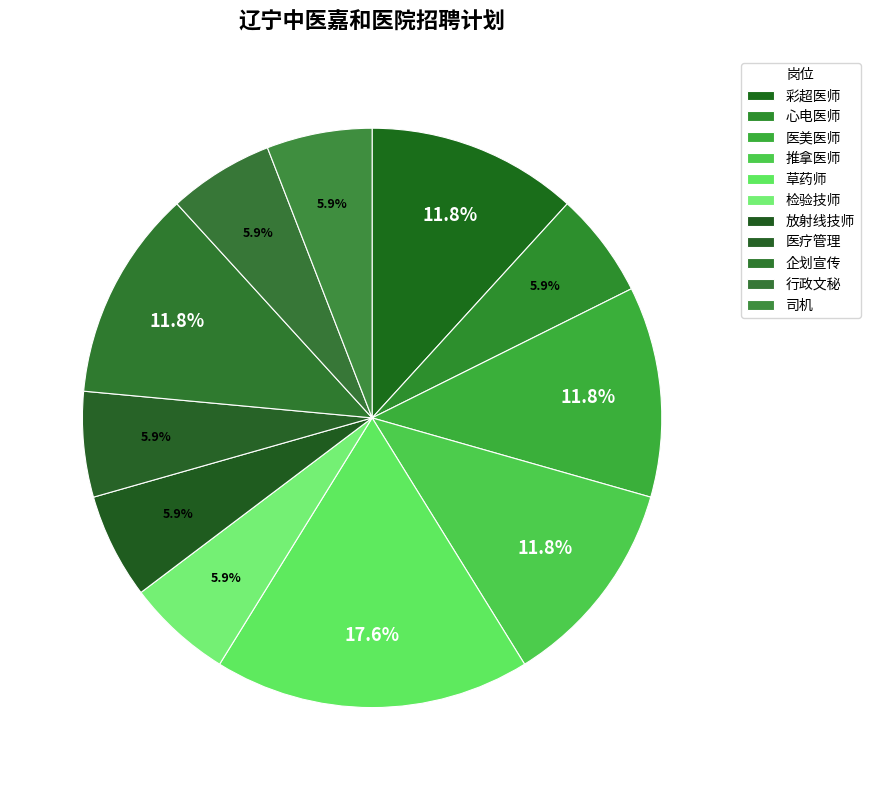

How much of the chart is everything except 检验技师?

94.1%